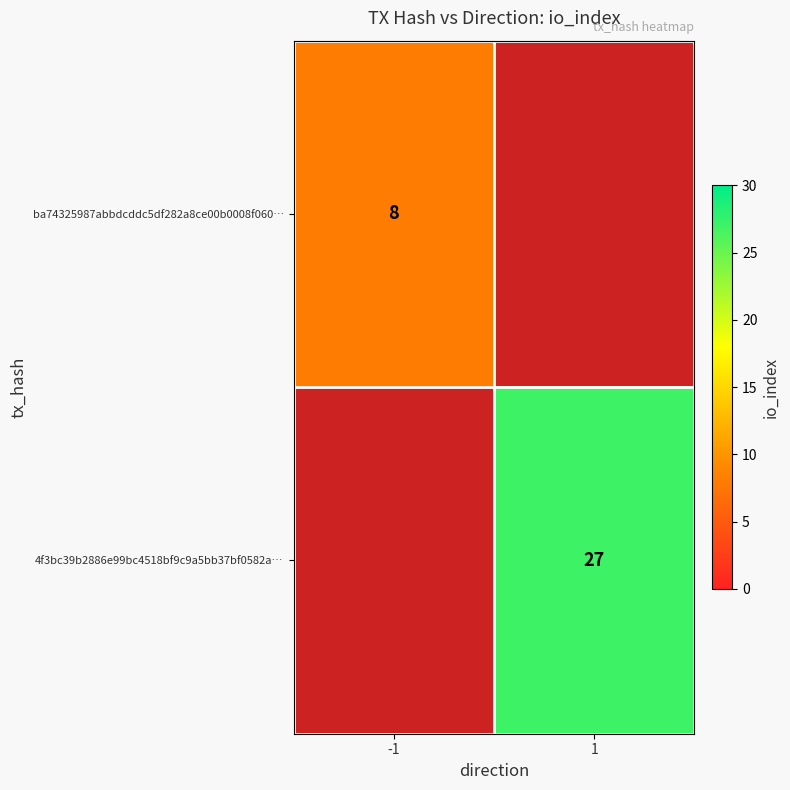

Is it true that ba74325987abbdcddc5df282a8ce00b0008f060… equals 5 at -1?

False